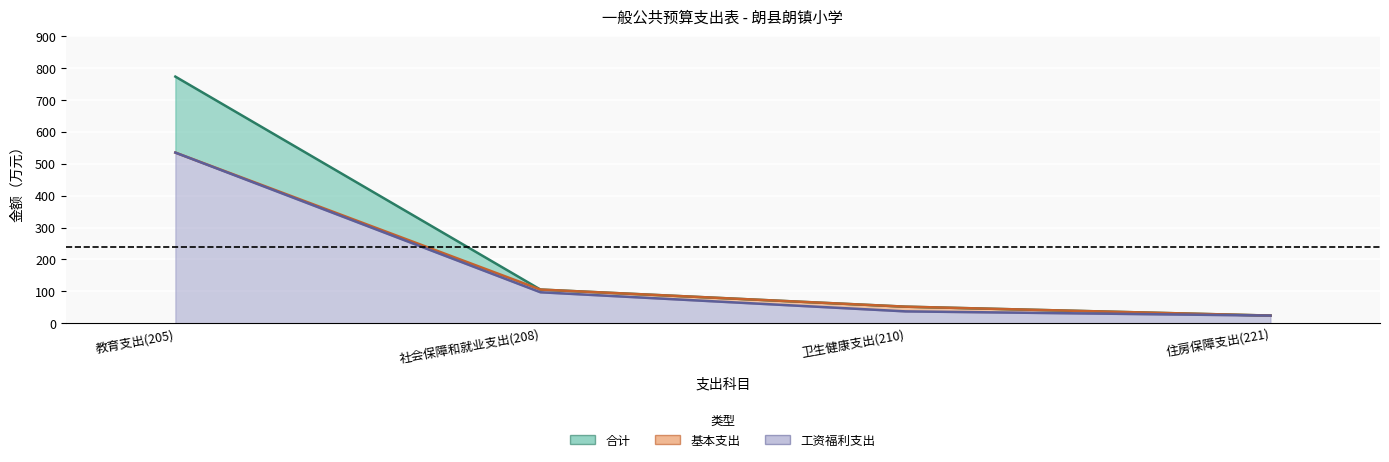

How many values in the 基本支出 series are below 105?

2